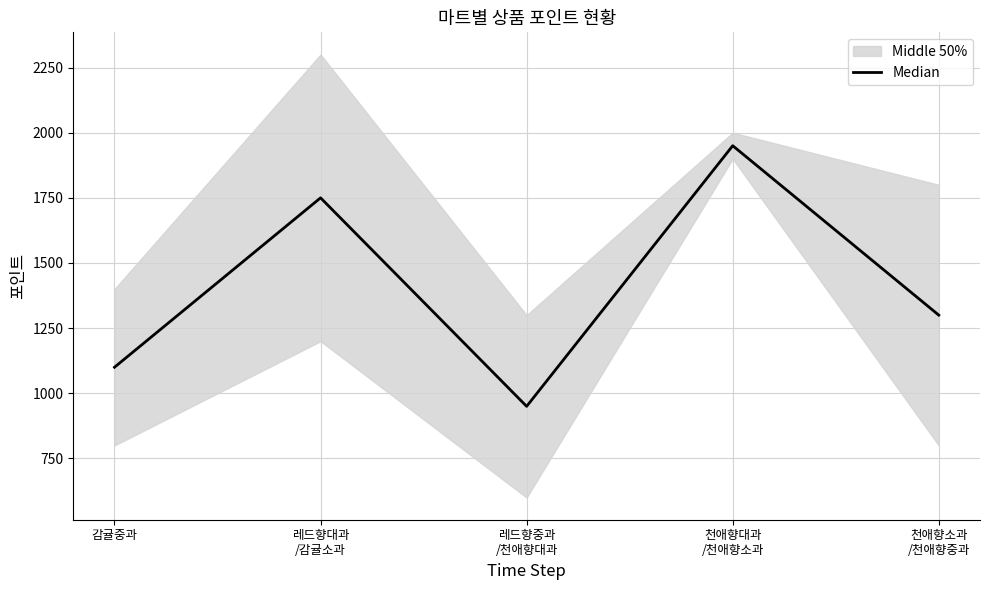

How many data points are above 1300?

2